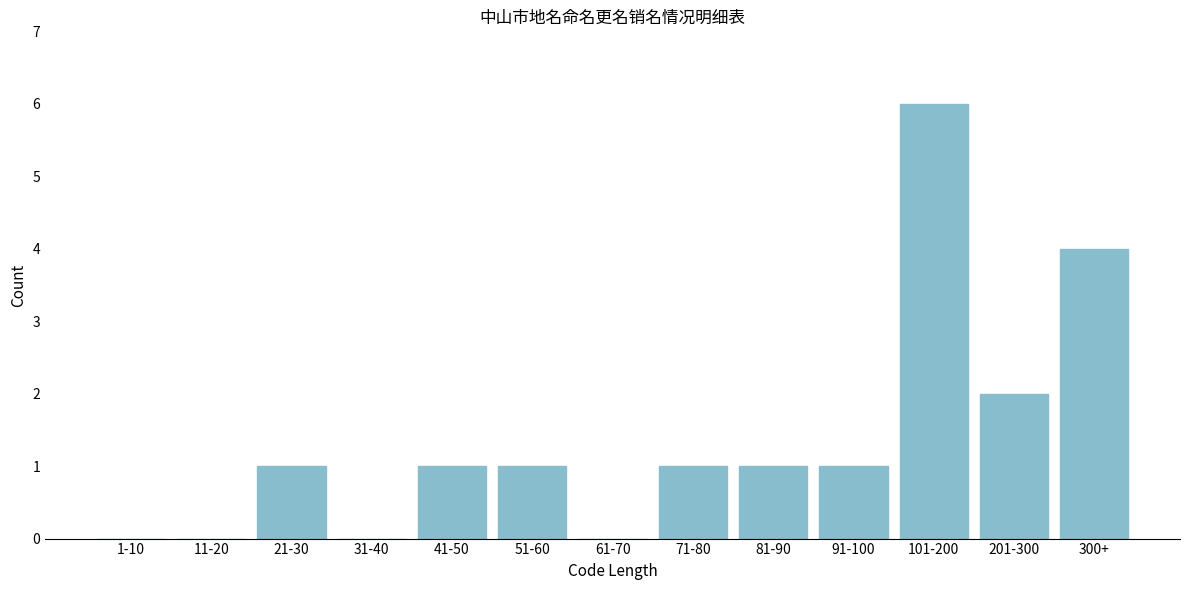

Reading left to right, list all the values displayed in this chart.

1-10=0	11-20=0	21-30=1	31-40=0	41-50=1	51-60=1	61-70=0	71-80=1	81-90=1	91-100=1	101-200=6	201-300=2	300+=4